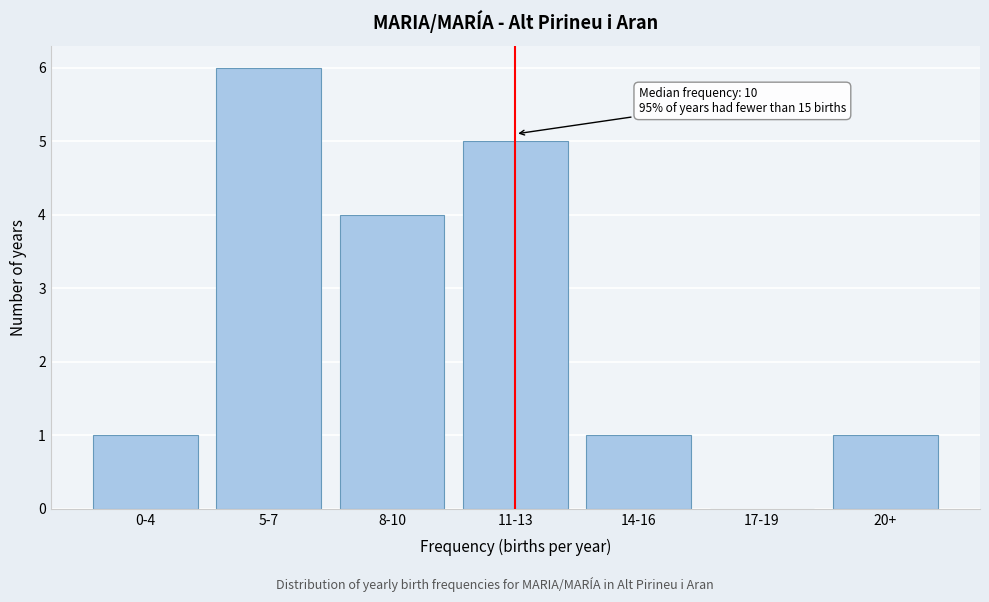

Reading left to right, transcribe all the data shown in this chart.

0-4=1	5-7=6	8-10=4	11-13=5	14-16=1	17-19=0	20+=1